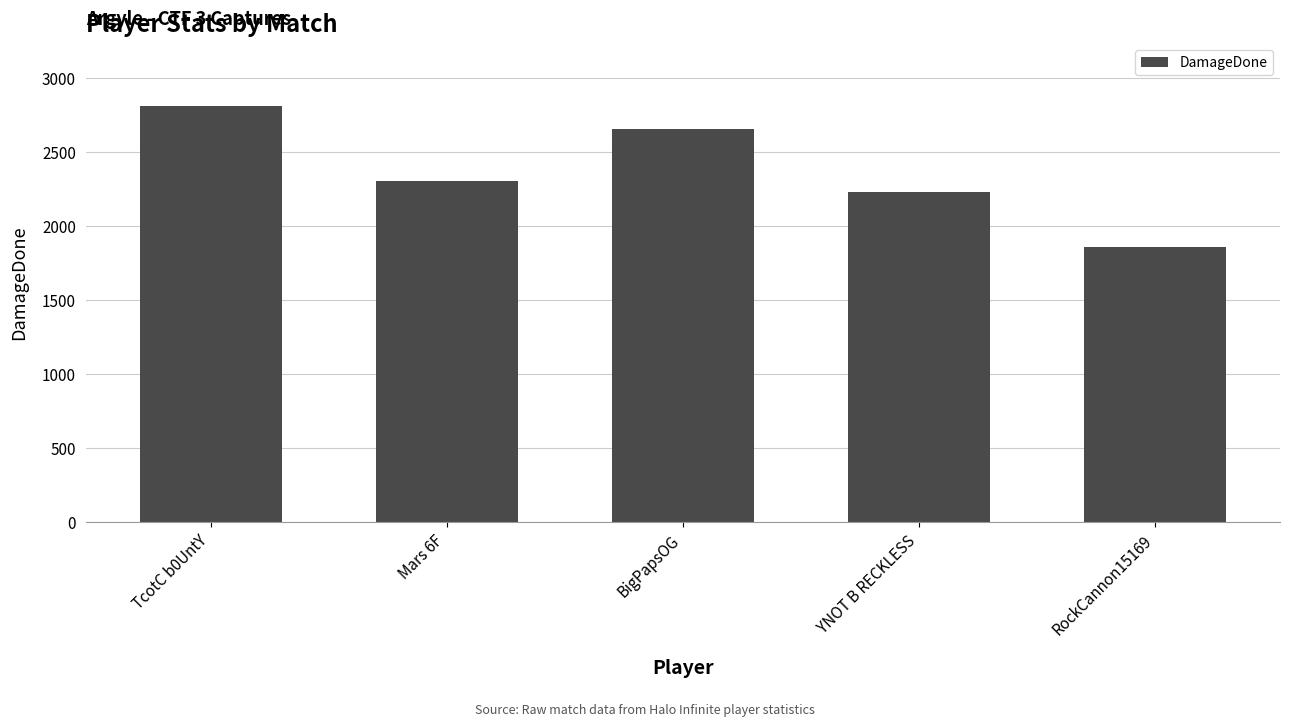

What is the smallest value displayed?

1857